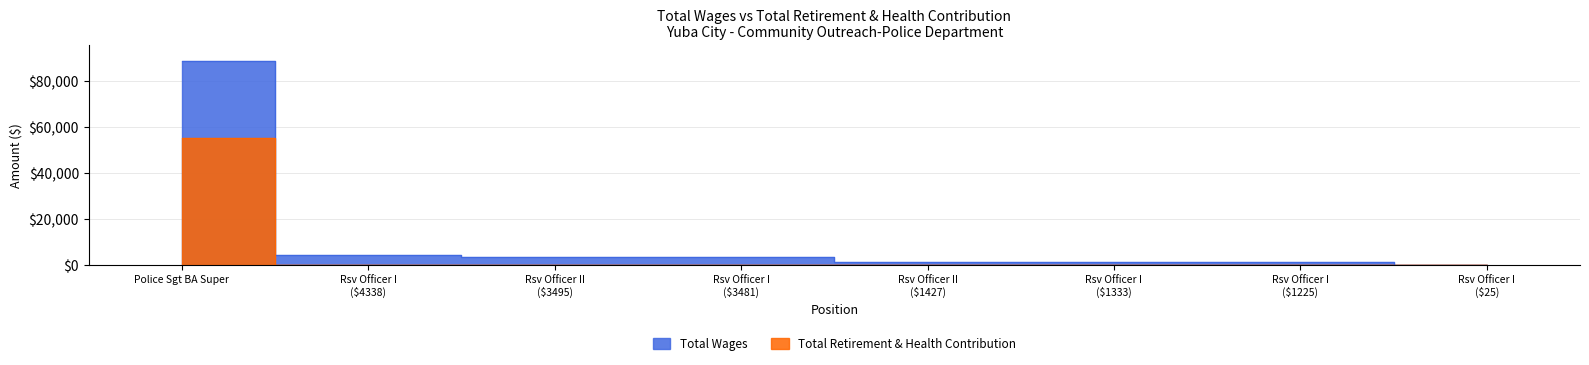

True or false: Total Wages and Total Retirement & Health Contribution cross at least once.

False